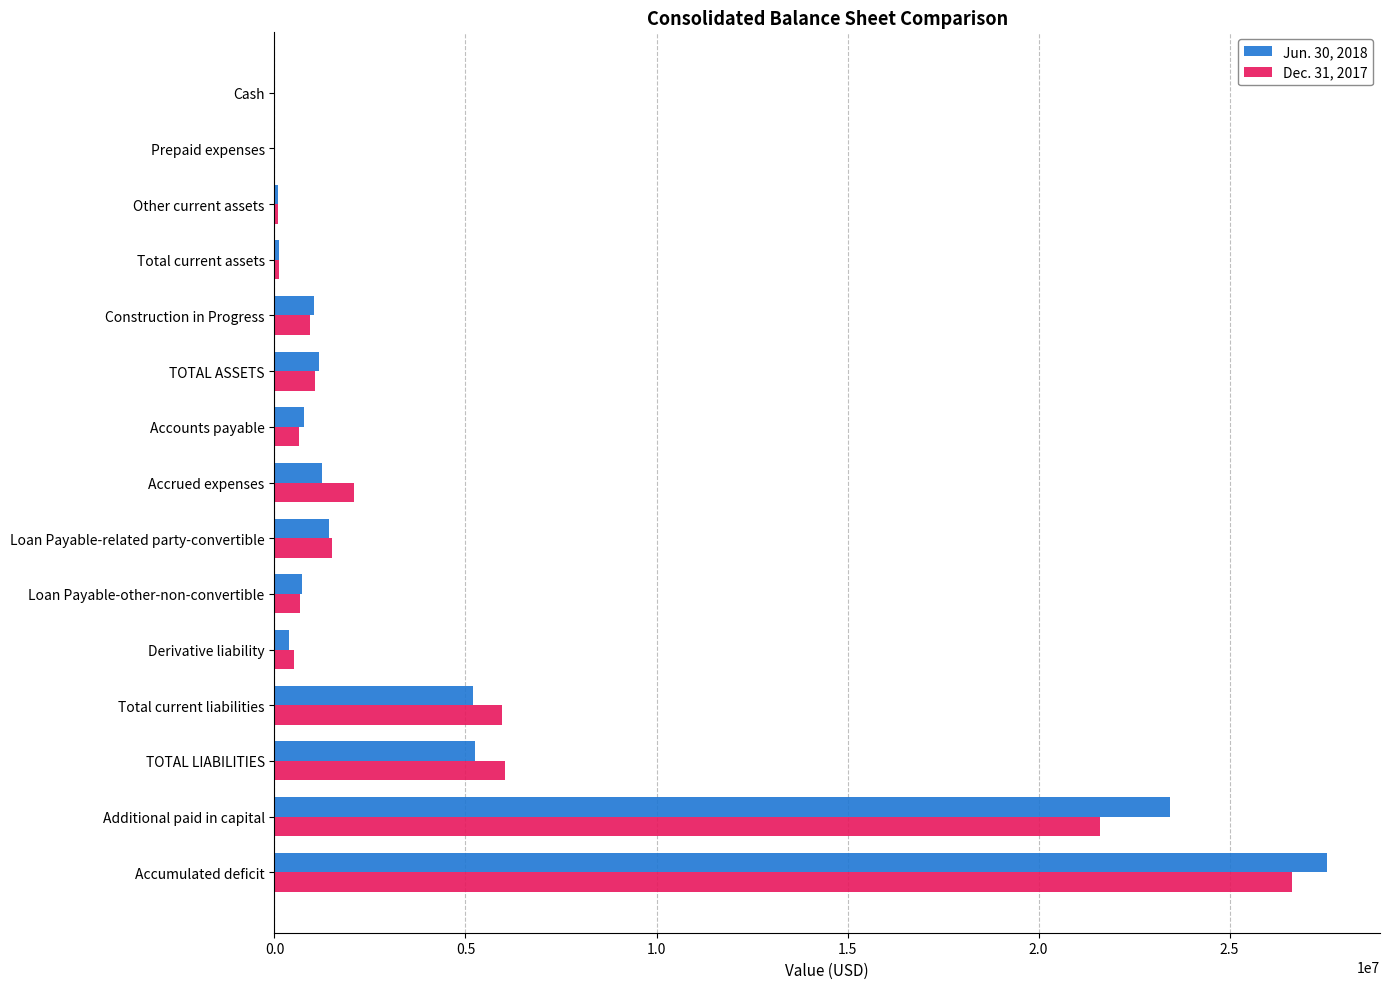

At which category is the sum across all series the highest?

Accumulated deficit